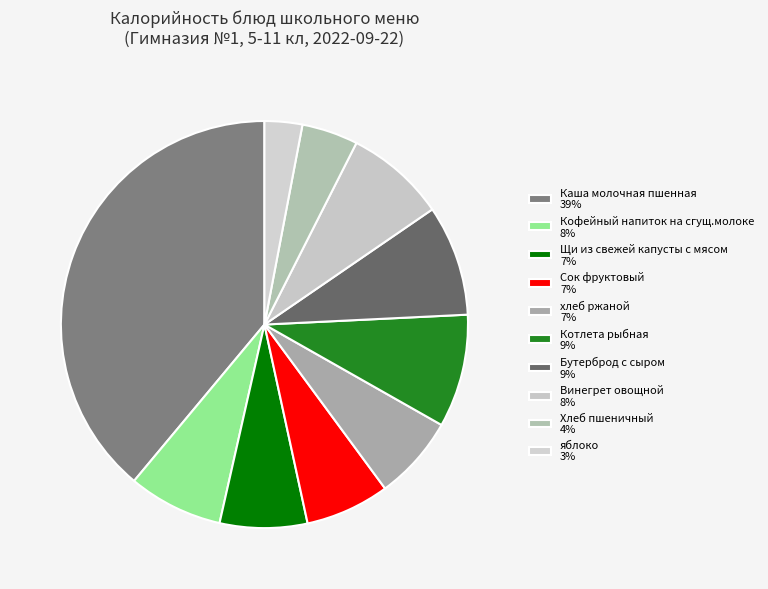

Rank the categories by value from lowest to highest.

яблоко, Хлеб пшеничный, Сок фруктовый, хлеб ржаной, Щи из свежей капусты с мясом, Кофейный напиток на сгущ.молоке, Винегрет овощной, Бутерброд с сыром, Котлета рыбная, Каша молочная пшенная